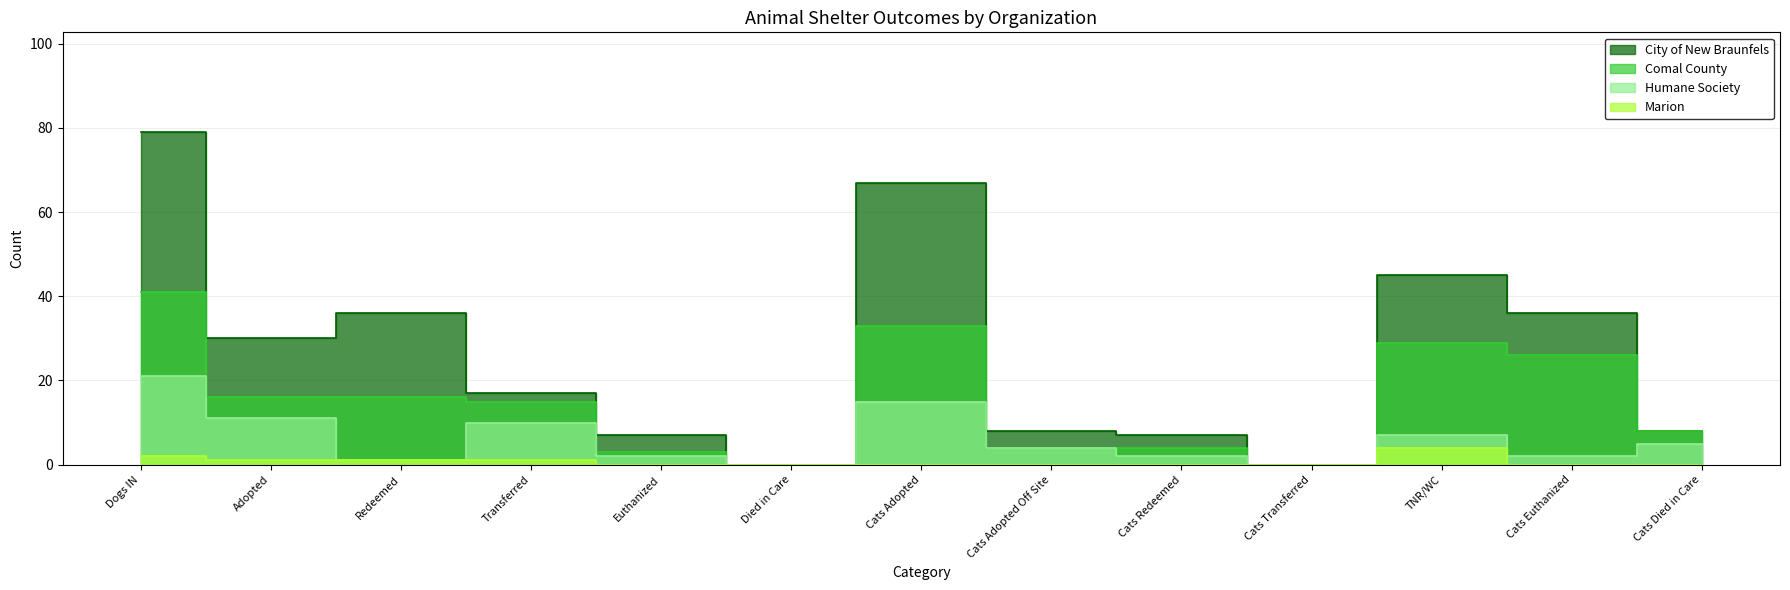

What is the label of the 1st point from the right?

Cats Died in Care